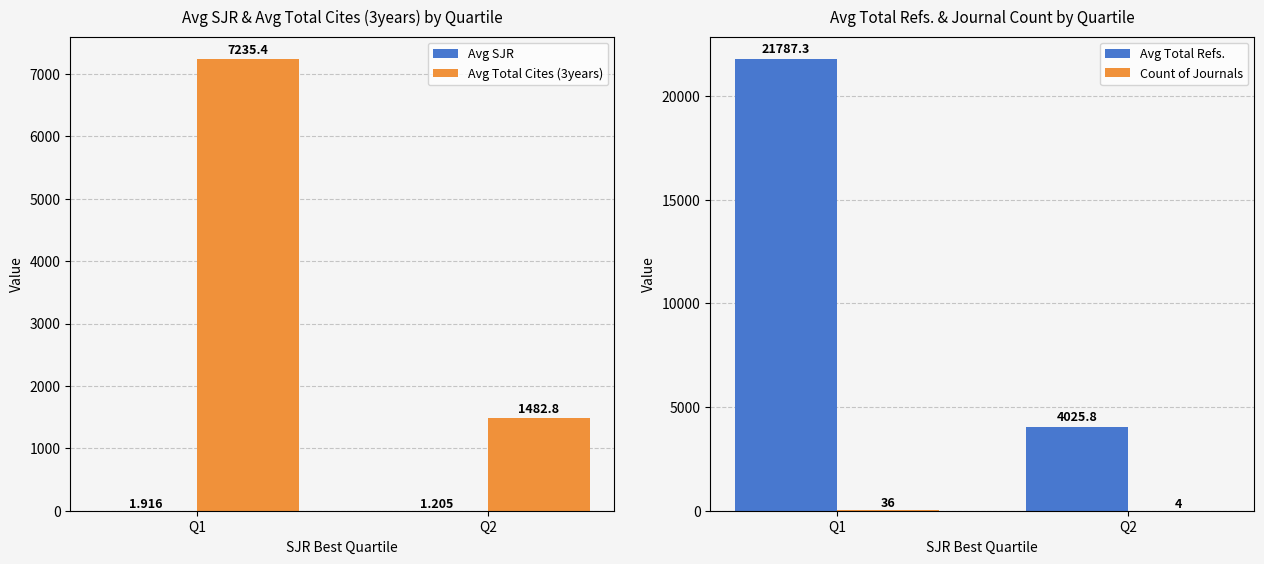

Count the number of data series in this chart.

4